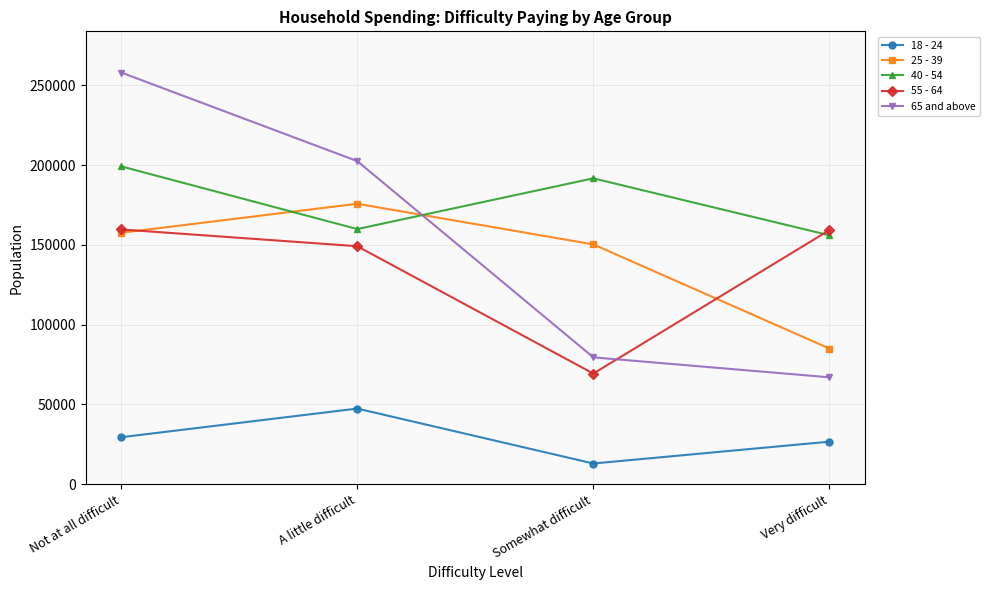

Count the number of data series in this chart.

5